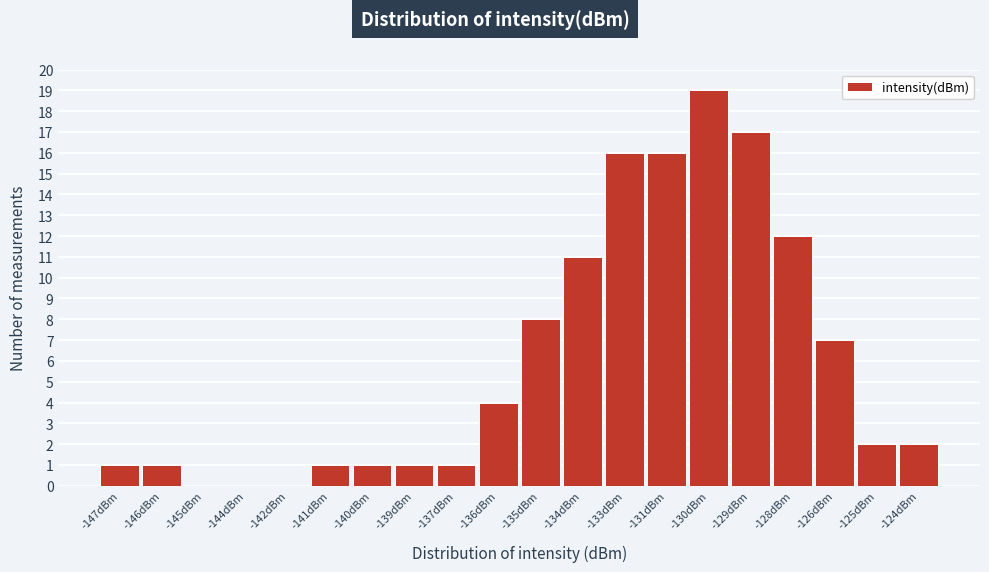

Reading left to right, transcribe all the data shown in this chart.

-147dBm=1	-146dBm=1	-145dBm=0	-144dBm=0	-142dBm=0	-141dBm=1	-140dBm=1	-139dBm=1	-137dBm=1	-136dBm=4	-135dBm=8	-134dBm=11	-133dBm=16	-131dBm=16	-130dBm=19	-129dBm=17	-128dBm=12	-126dBm=7	-125dBm=2	-124dBm=2